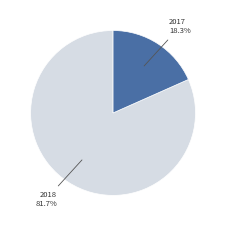

Is there any slice that represents more than half of the pie?

Yes